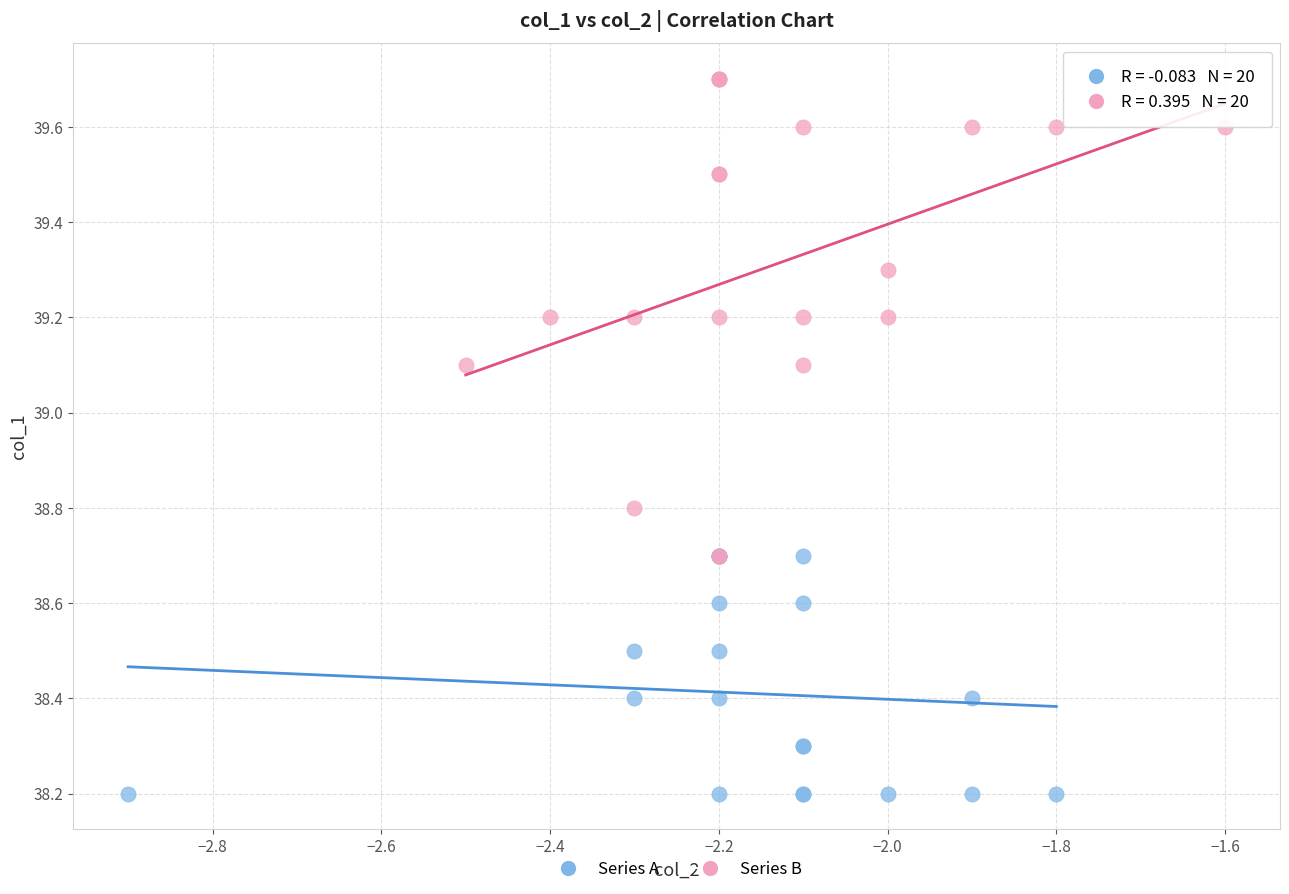

Which series reaches the maximum Y coordinate?

Series B